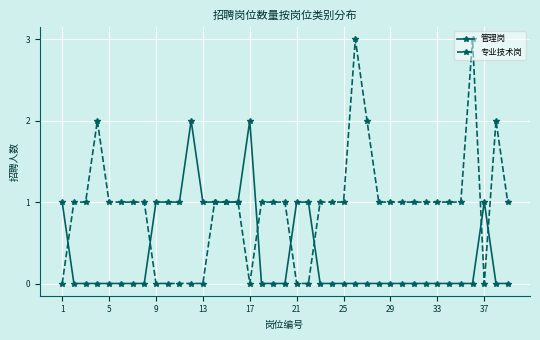

True or false: 管理岗 has more than 0 points higher than both neighbors.

True